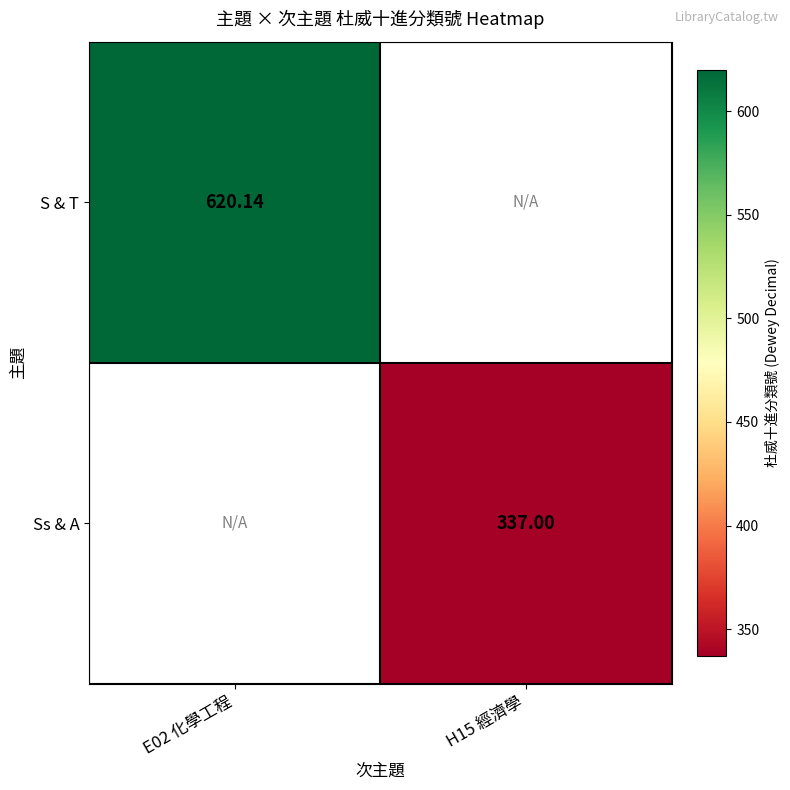

Which category has the highest value across all series?

E02 化學工程